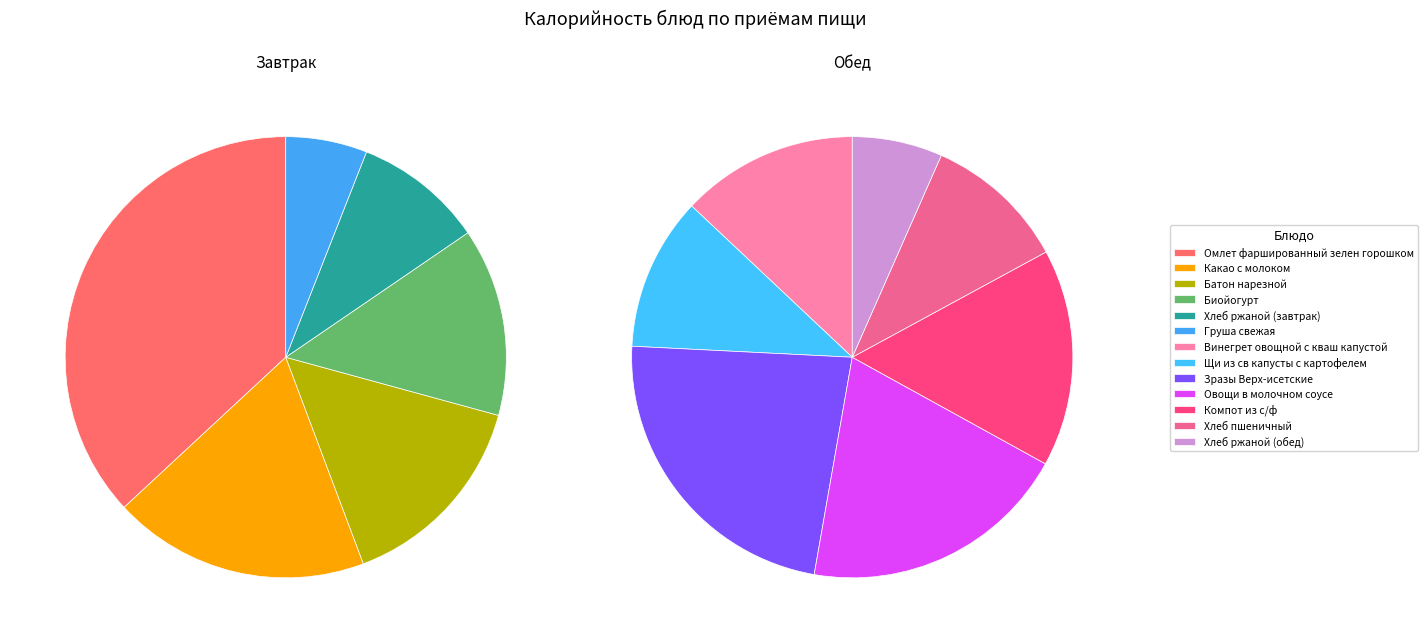

Does any single category account for the majority?

No